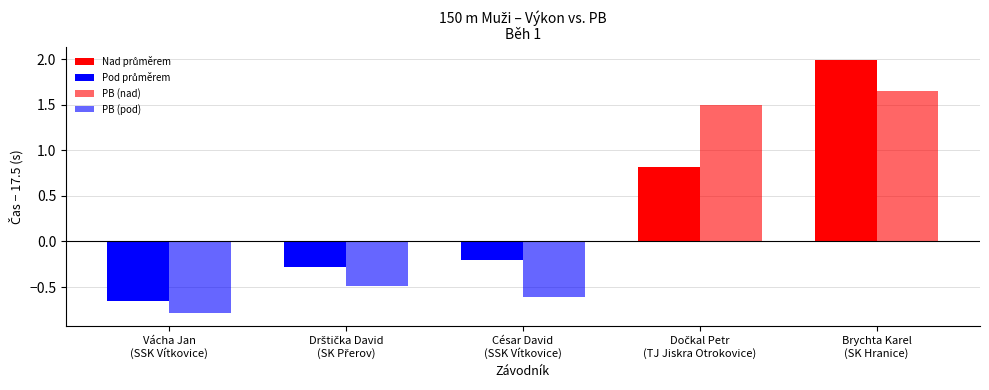

At how many categories does at least one series exceed 19?

1